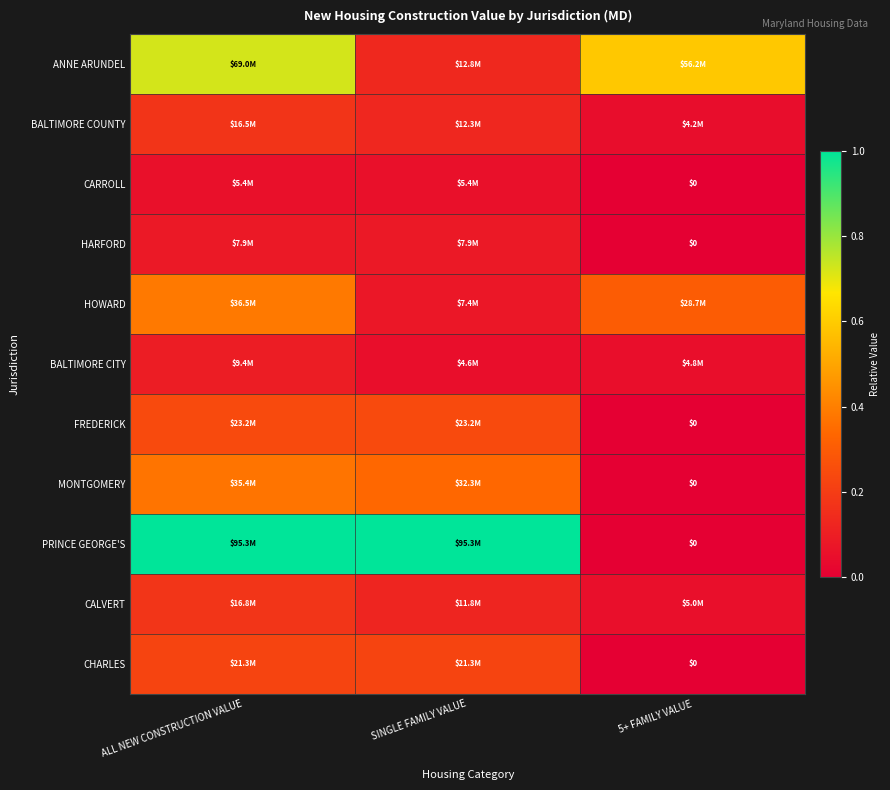

Is the value of MONTGOMERY at SINGLE FAMILY VALUE greater than the value of CARROLL at SINGLE FAMILY VALUE?

Yes